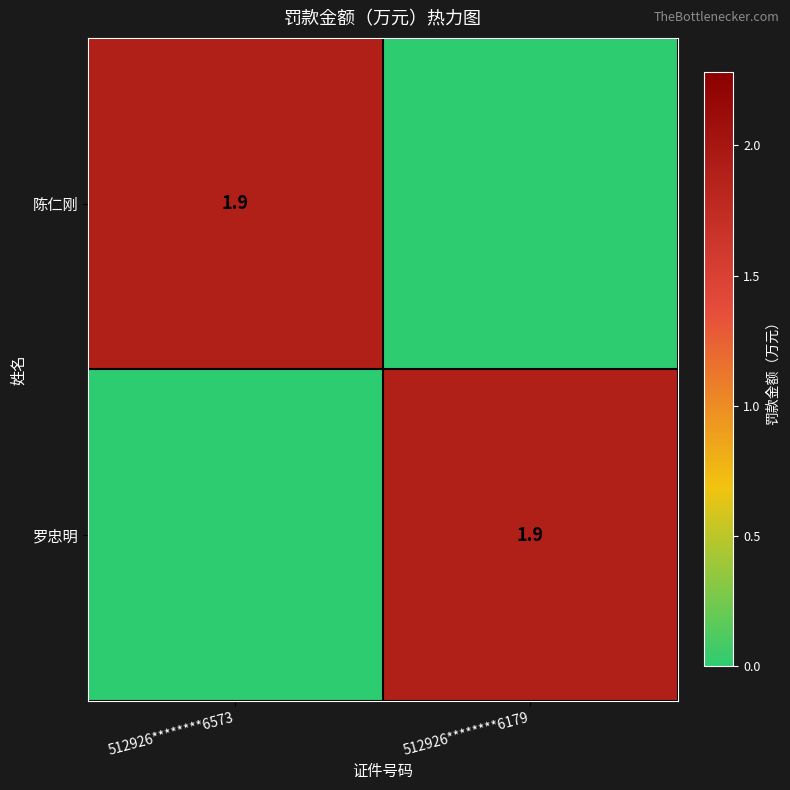

True or false: 陈仁刚 has a value of 1.1 at 512926********6573.

False